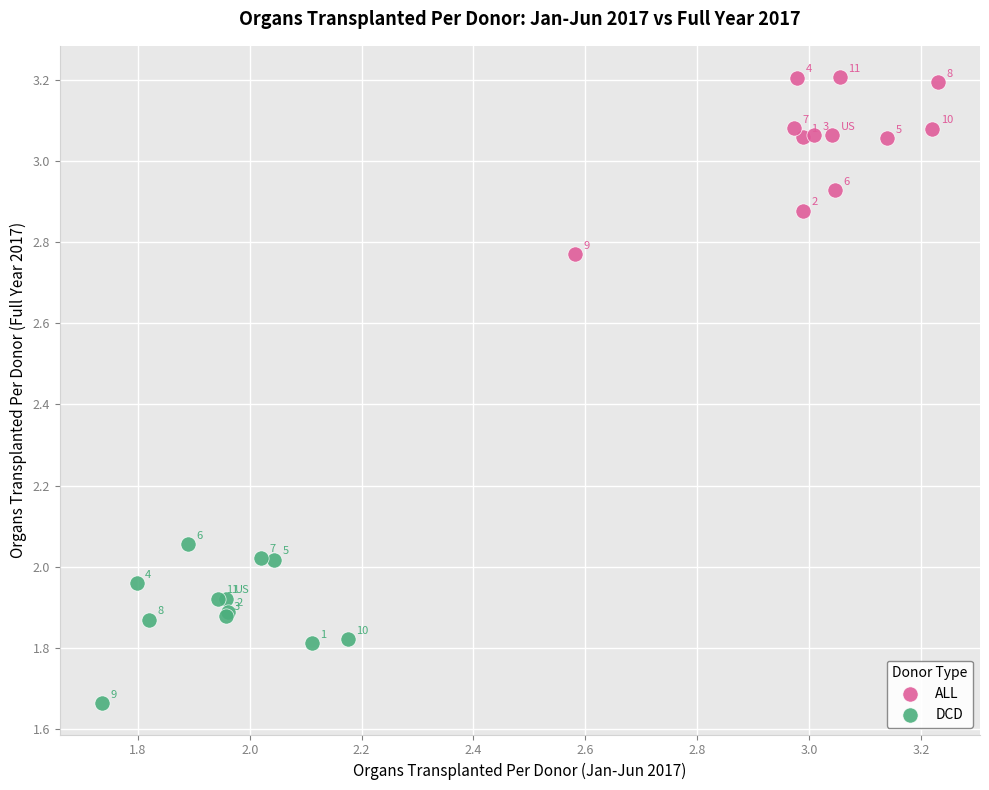

Which series has the largest Y range (max minus min)?

ALL